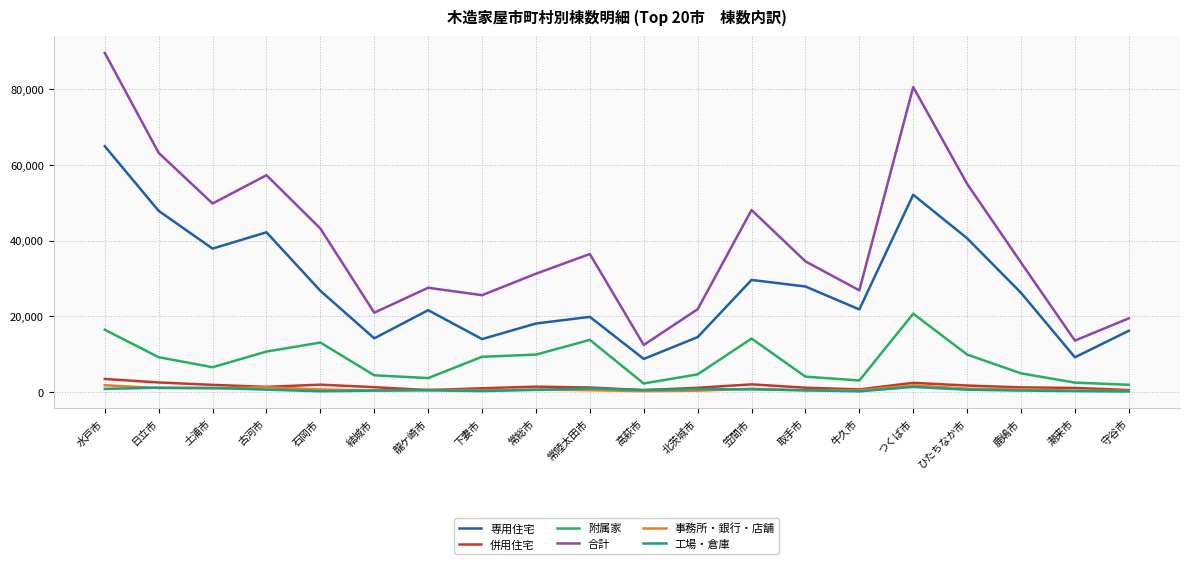

What is the sum of all 工場・倉庫 values?

11614